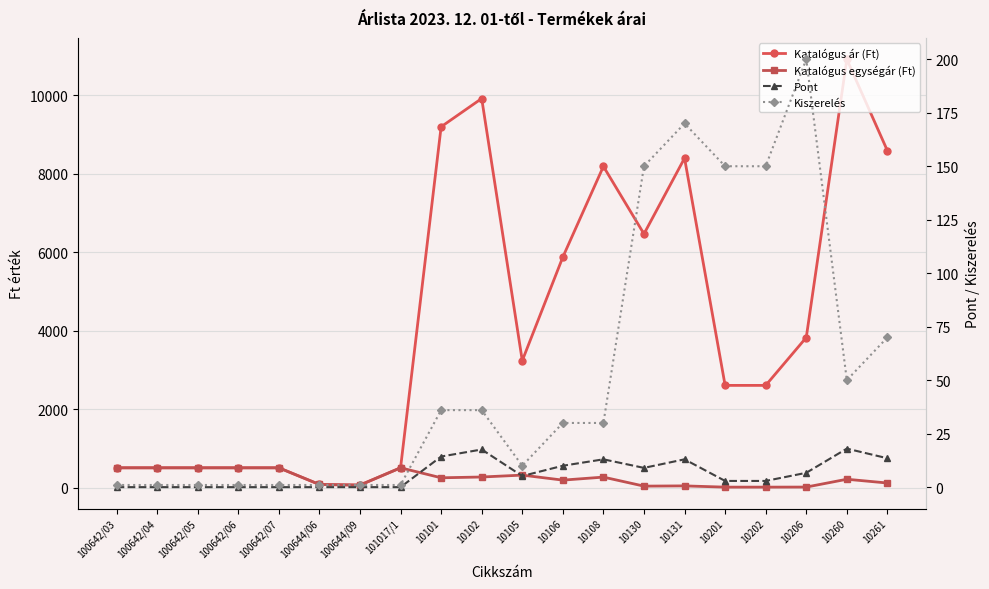

At which category does the chart reach its minimum across all series?

100642/03